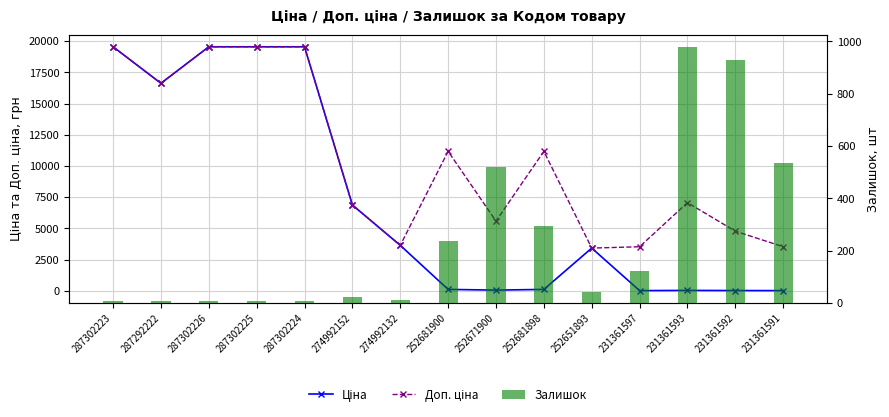

At which label is Ціна closest to 9779?

274992152